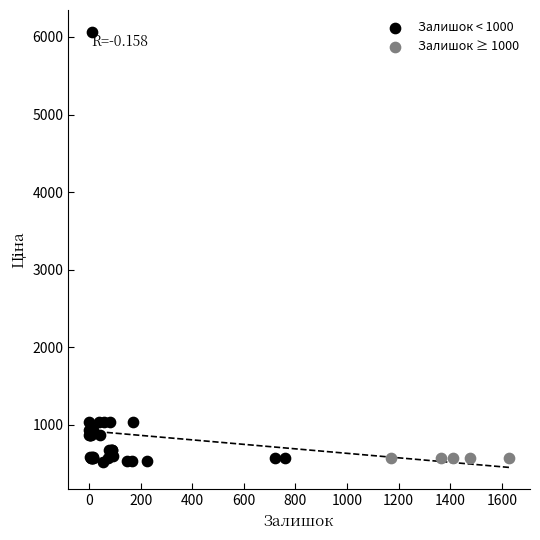

Which series contains the highest Y value?

Залишок < 1000